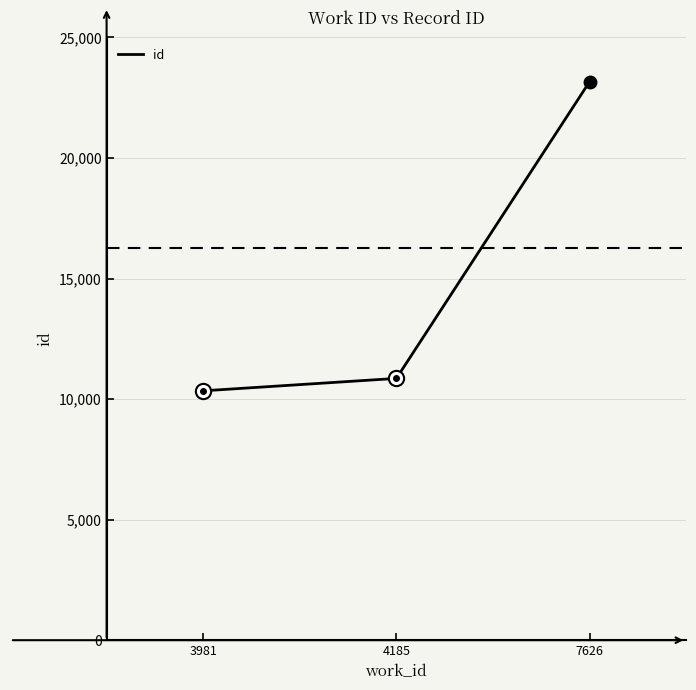

Rank the categories by value from highest to lowest.

7626, 4185, 3981